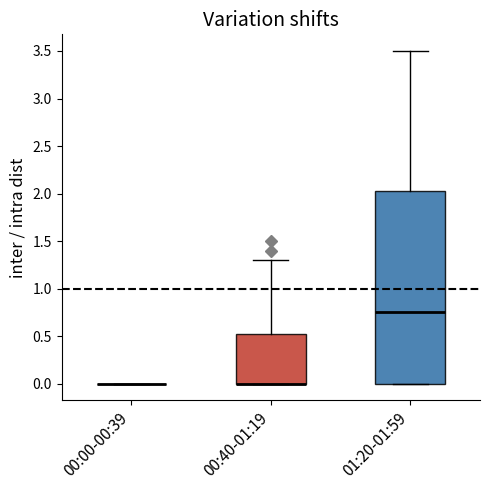

Reading left to right, transcribe this box plot: for each box, give where its median line is, the range the box spans, and where its two whiskers end, as read against the y-axis. The values are not printed on the chart, so give them approximately, as read against the axis.

00:00-00:39: box collapsed to a line at 0.00, whiskers 0.00 to 0.00
00:40-01:19: median 0.00 (drawn on the box's lower edge), box 0.00 to 0.55, whiskers 0.00 to 1.30
01:20-01:59: median 0.75, box 0.00 to 2.05, whiskers 0.00 to 3.50